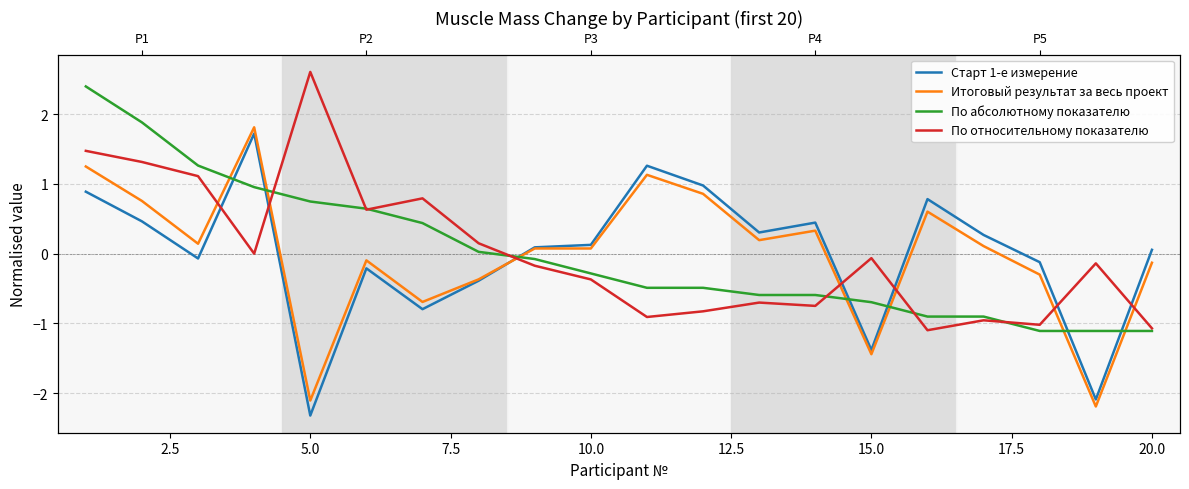

True or false: По относительному показателю and Итоговый результат за весь проект cross at least once.

True